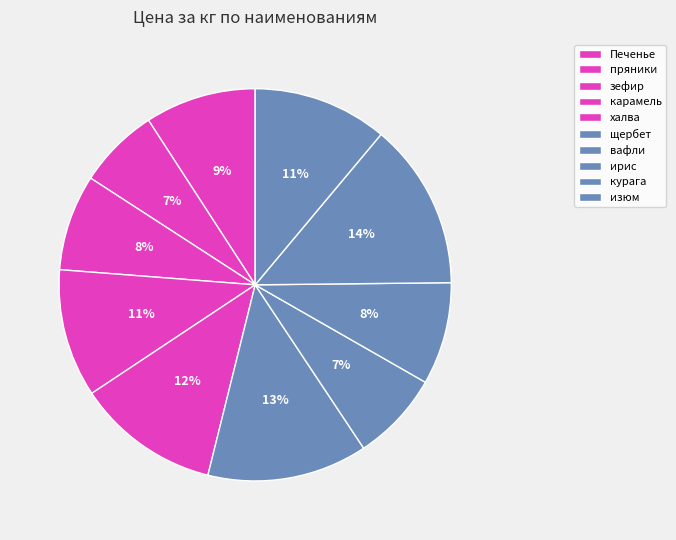

The изюм slice represents 21% of the pie. True or false?

False